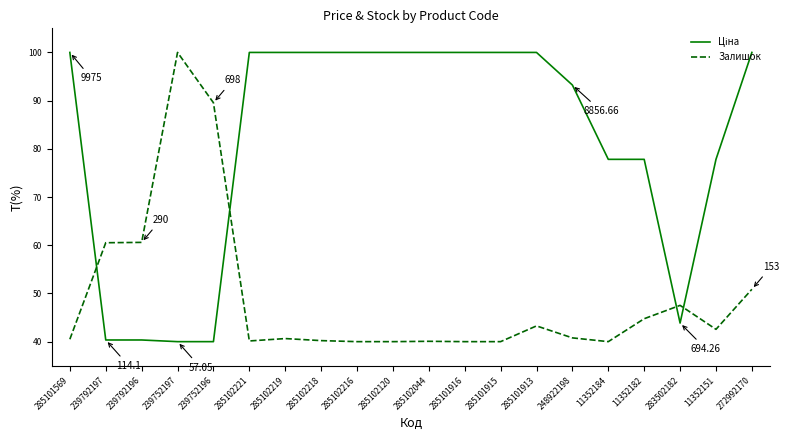

What is the total value across all series at 285102120?

140.0